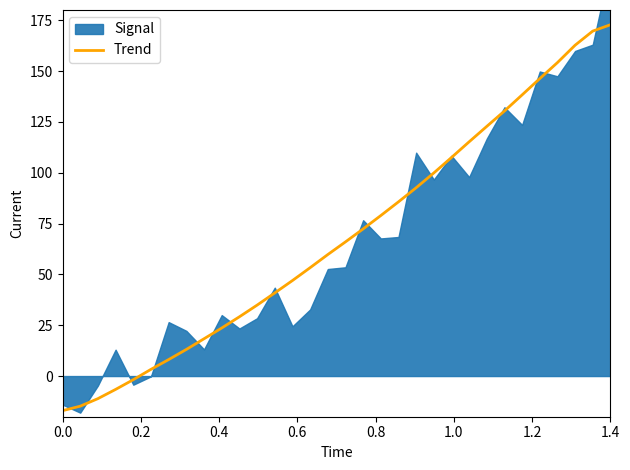

What is the minimum value for Trend?

-17.0